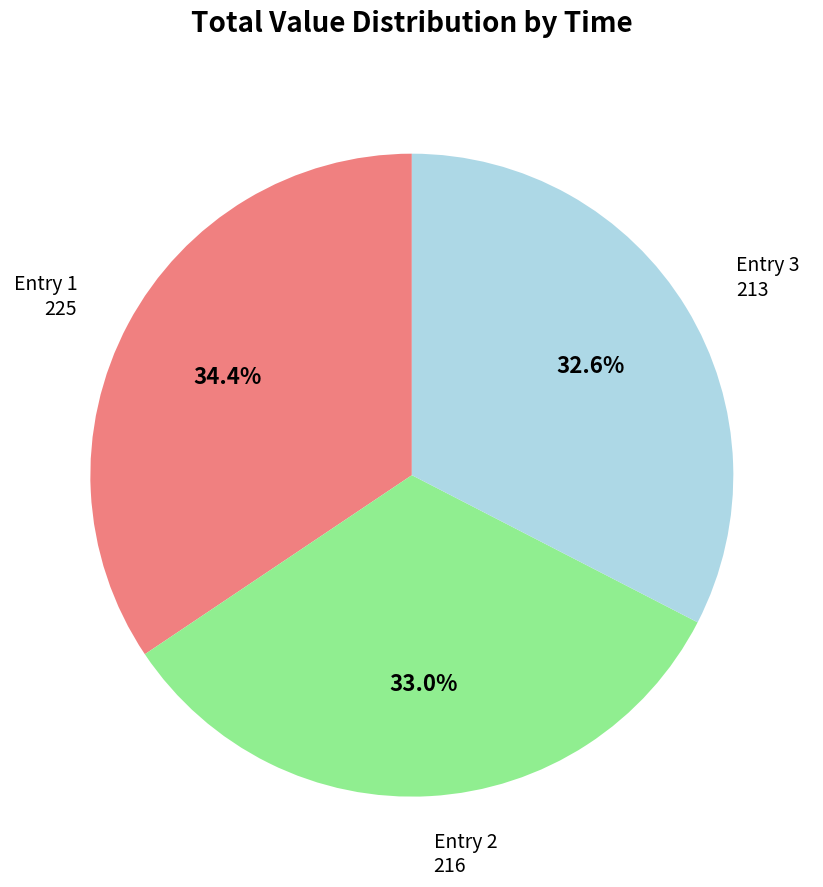

Which slice is the largest?

Entry 1 225